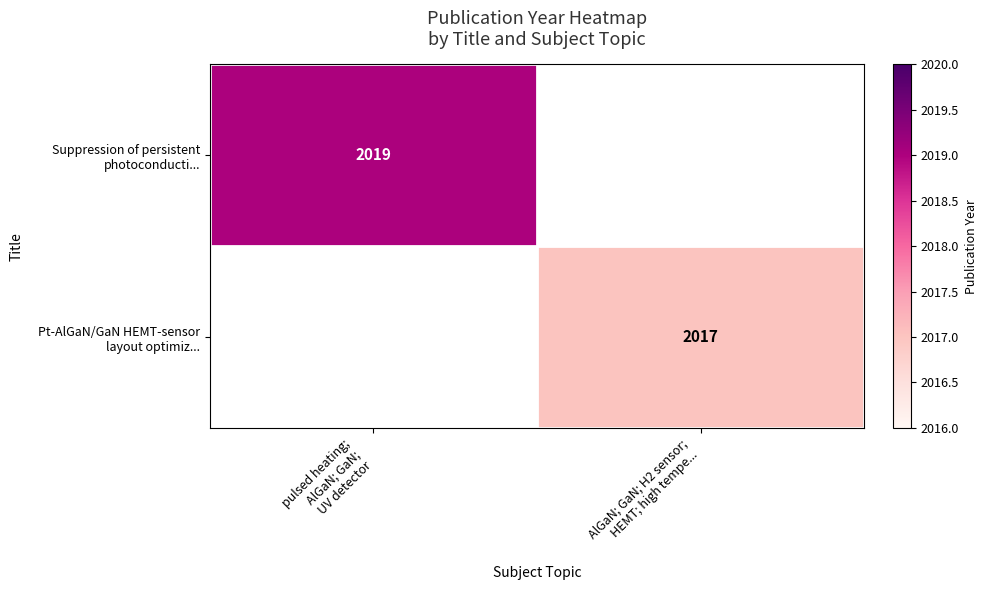

Between AlGaN; GaN; H2 sensor;
HEMT; high tempe... and pulsed heating;
AlGaN; GaN;
UV detector, which is larger?

pulsed heating;
AlGaN; GaN;
UV detector